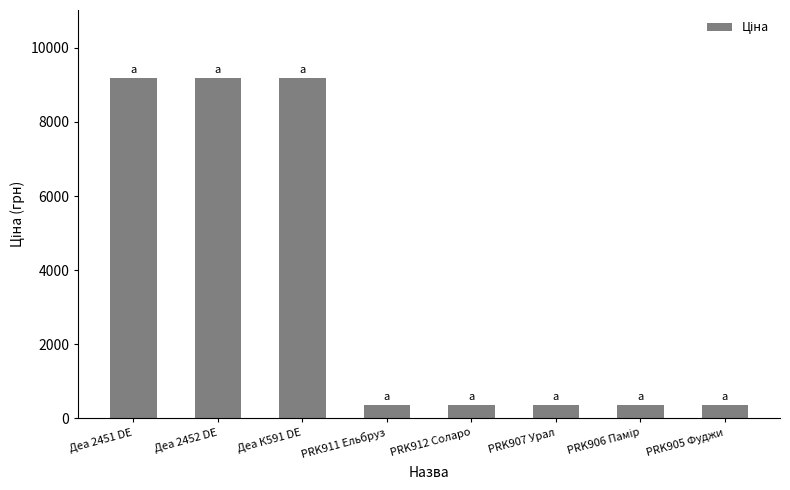

The value at PRK912 Соларо is 345.6. True or false?

True